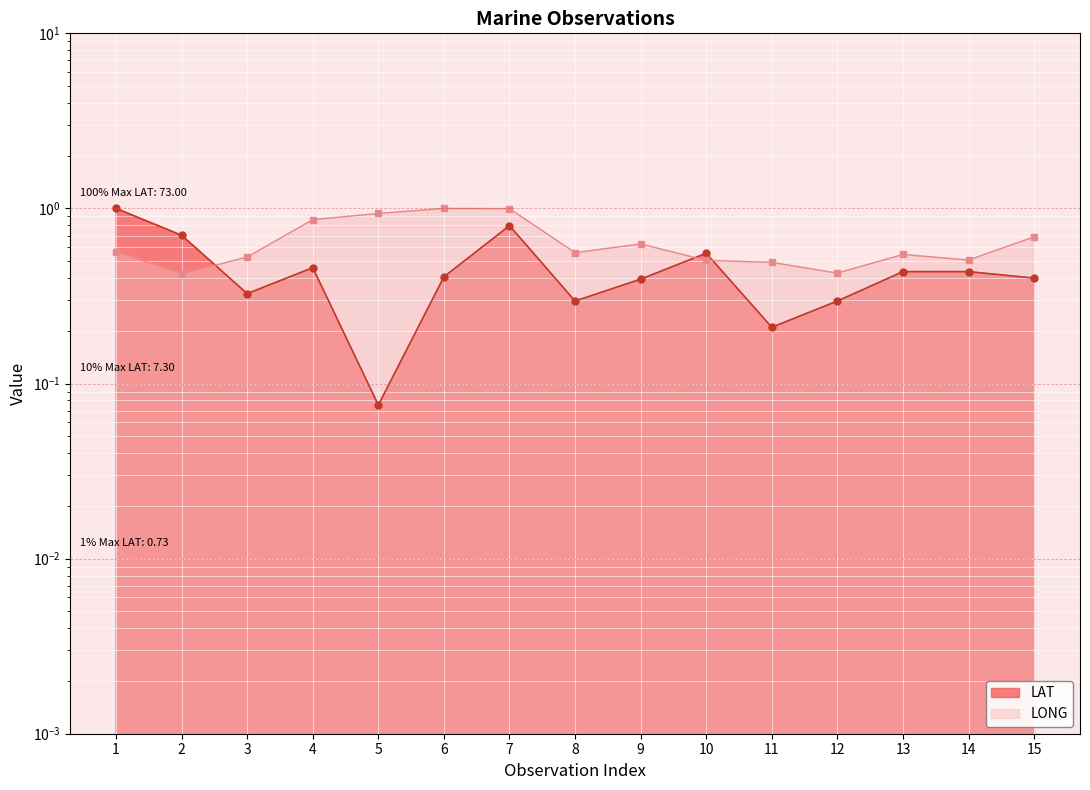

Between 2 and 15, which series saw the biggest shift?

LAT